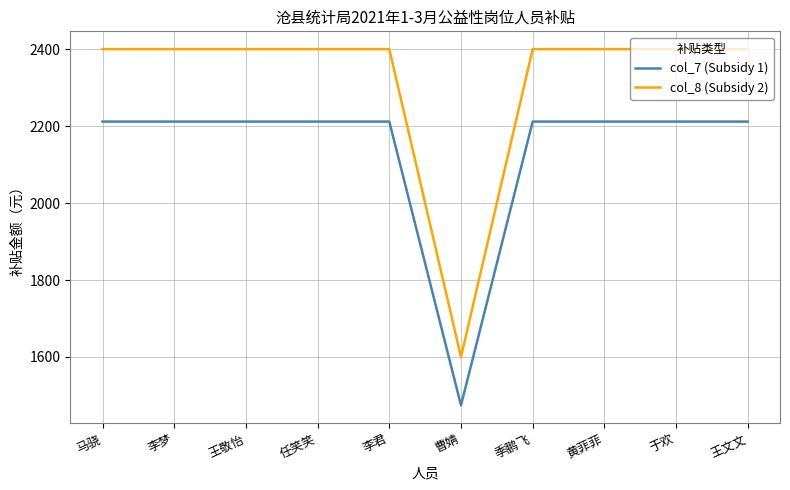

What is the maximum value shown in the chart?

2400.0